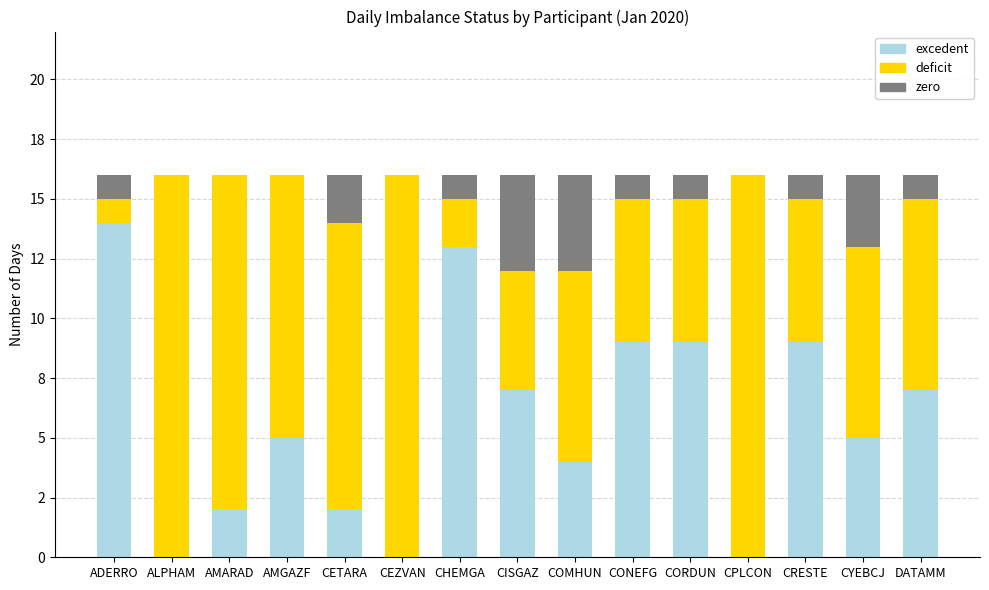

Are the bars horizontal?

No